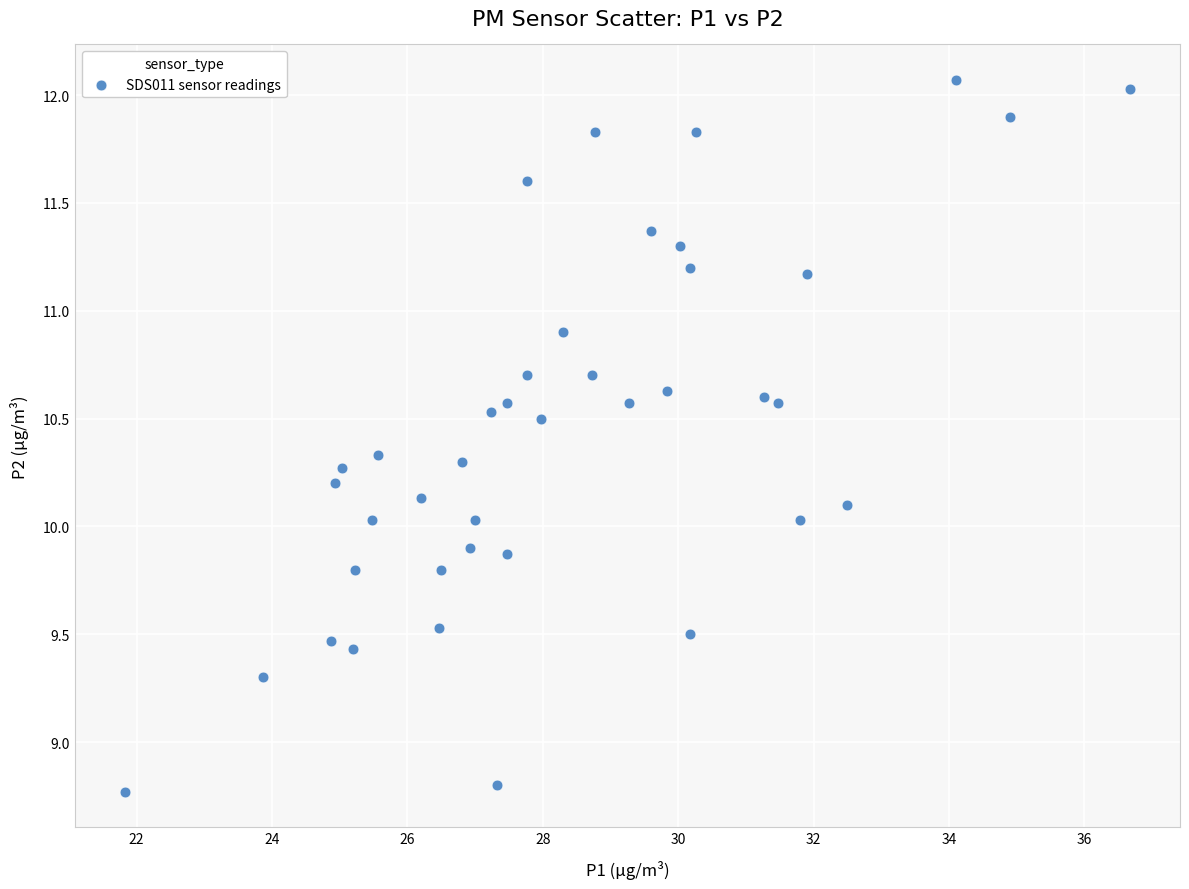

What is the range of X values (max minus min)?

14.8